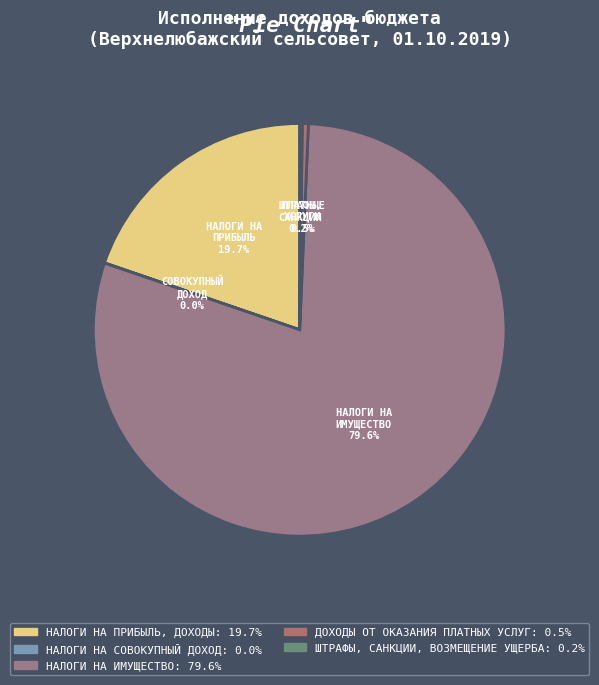

Is it true that НАЛОГИ НА ИМУЩЕСТВО is 89% of the pie?

False